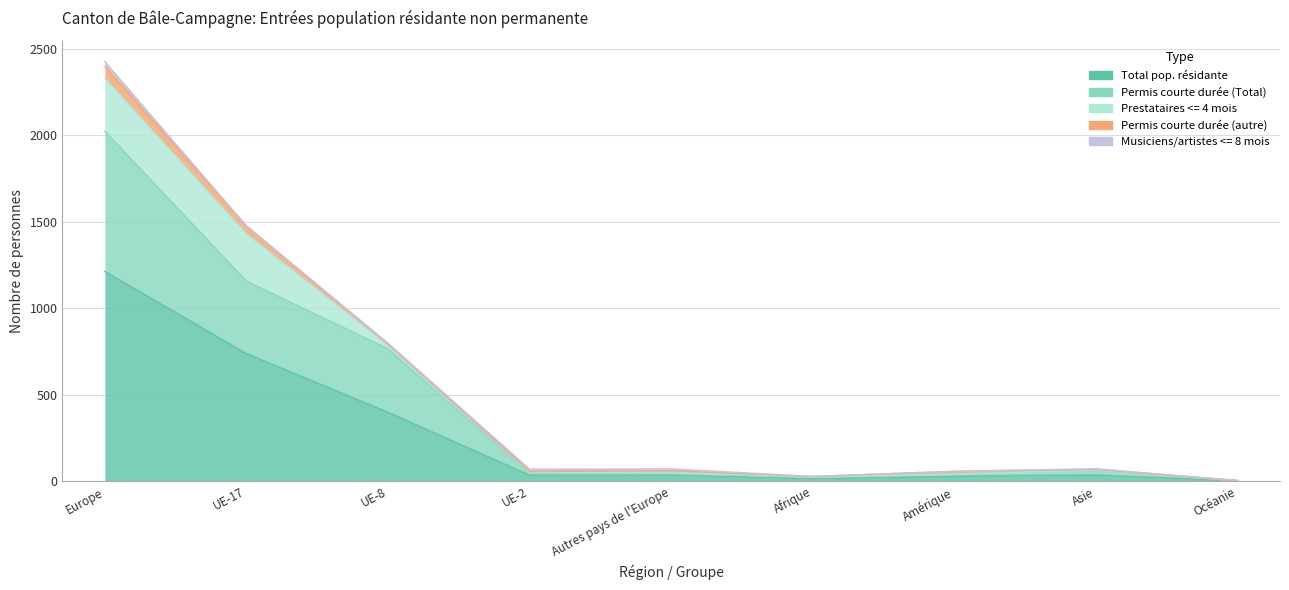

At which label is Permis courte durée (autre) closest to 35?

UE-17